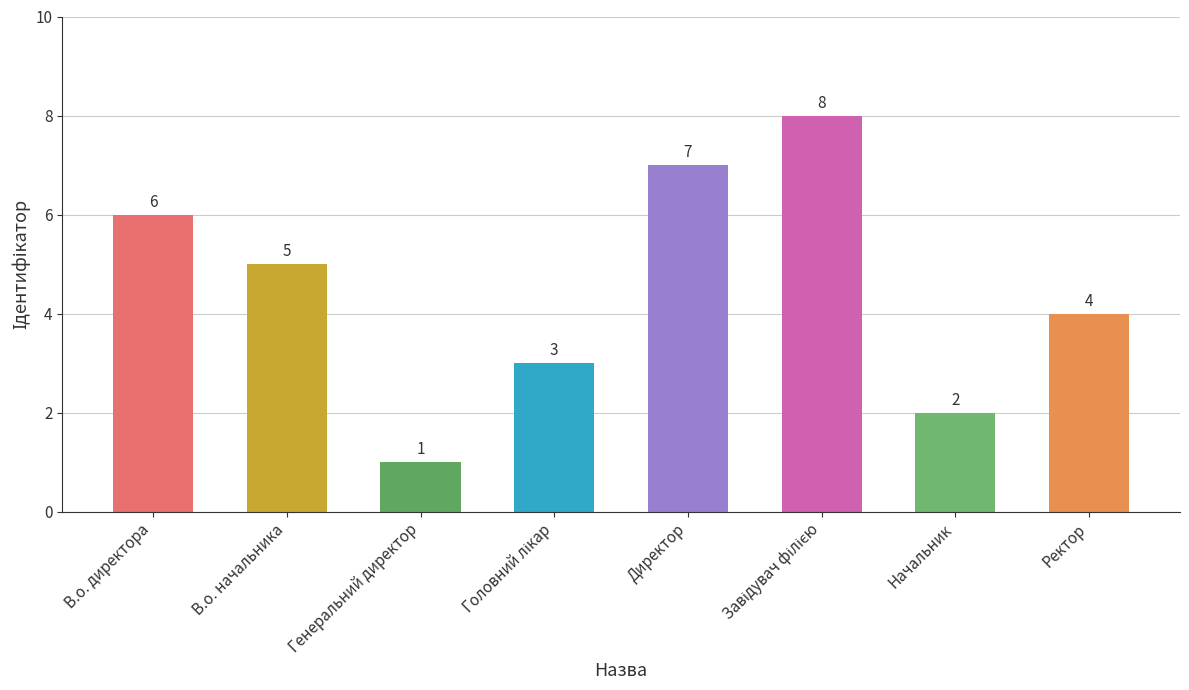

What is the sum of all values?

36